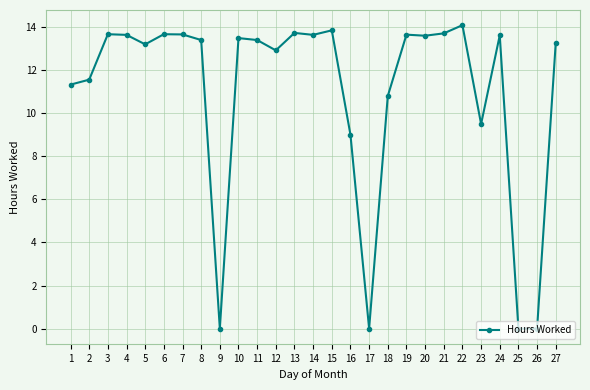

Is it true that the value at 5 is 7.6?

False